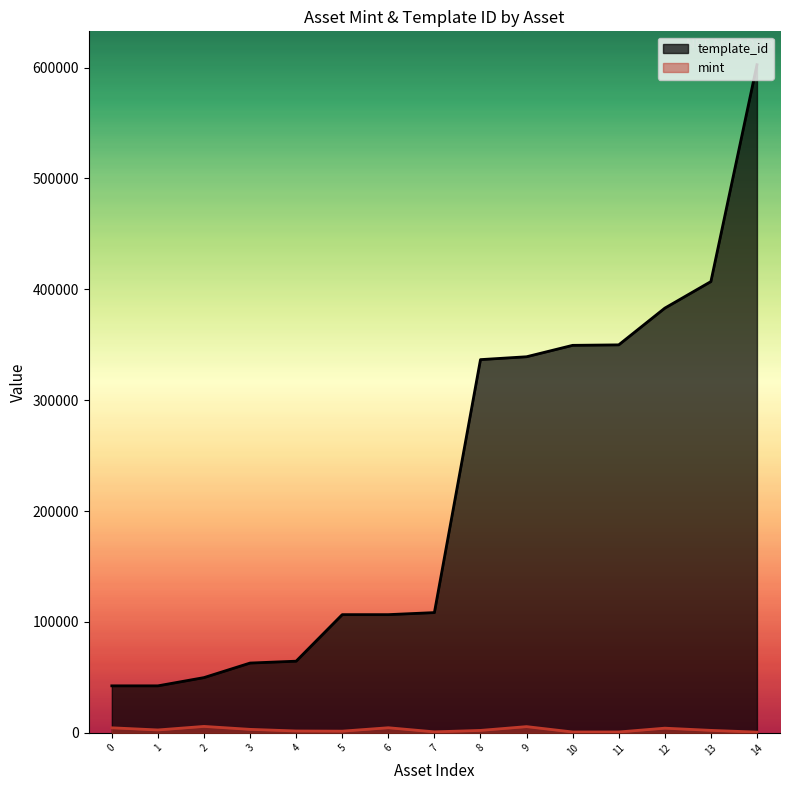

True or false: template_id has more than 0 interior local peaks.

False